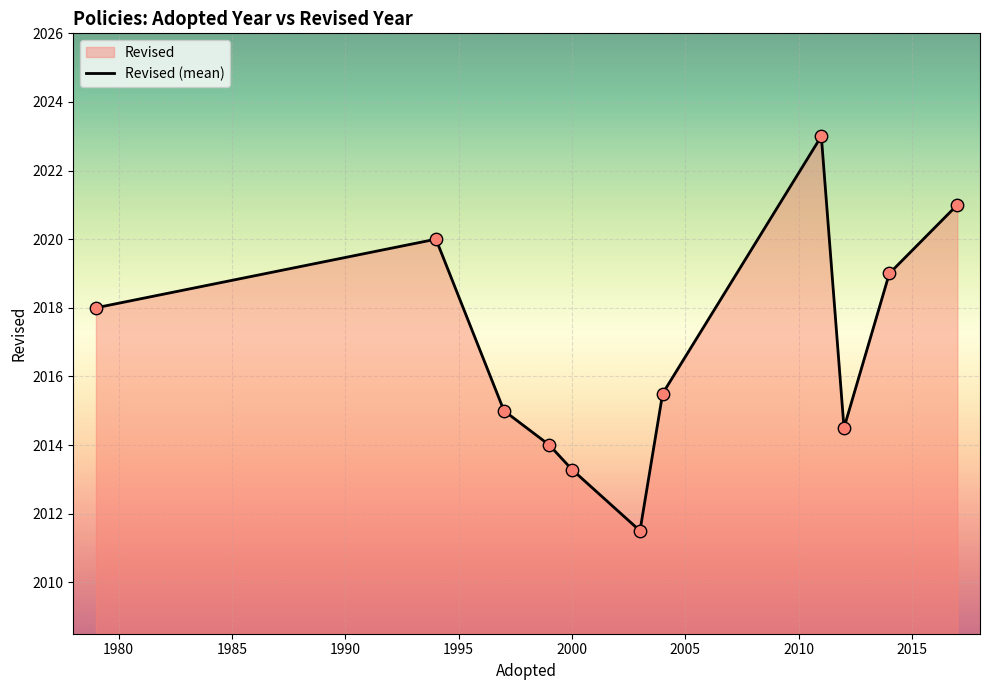

What is the greatest value displayed?

2023.0